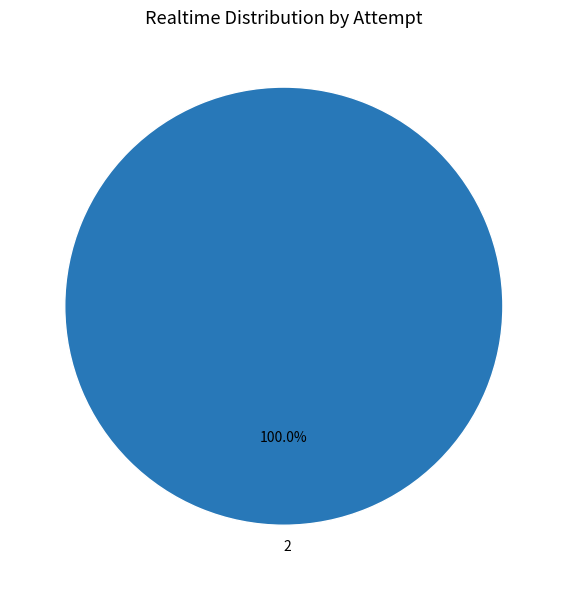

Does any single category account for the majority?

Yes